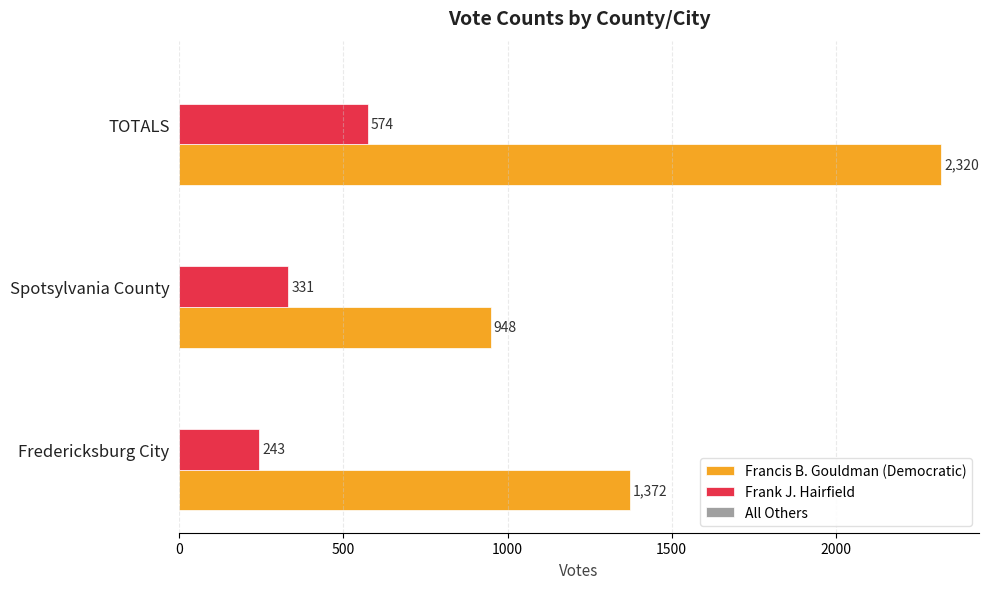

What is the spread (max minus min) of values at Spotsylvania County?

617